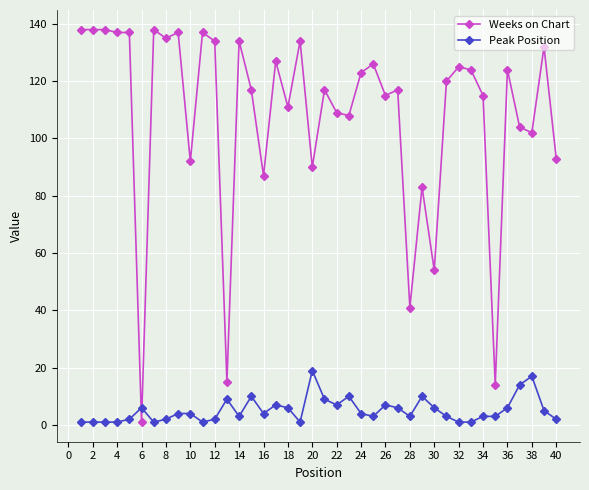

True or false: Weeks on Chart and Peak Position intersect in this chart.

True